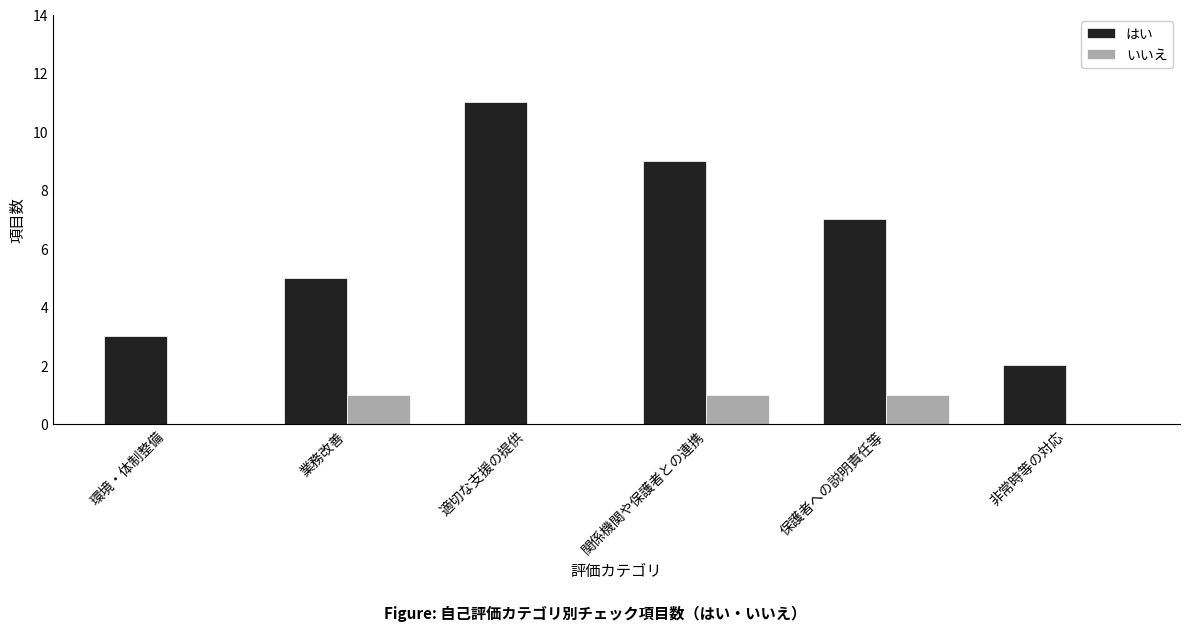

How many categories are shown in the chart?

6